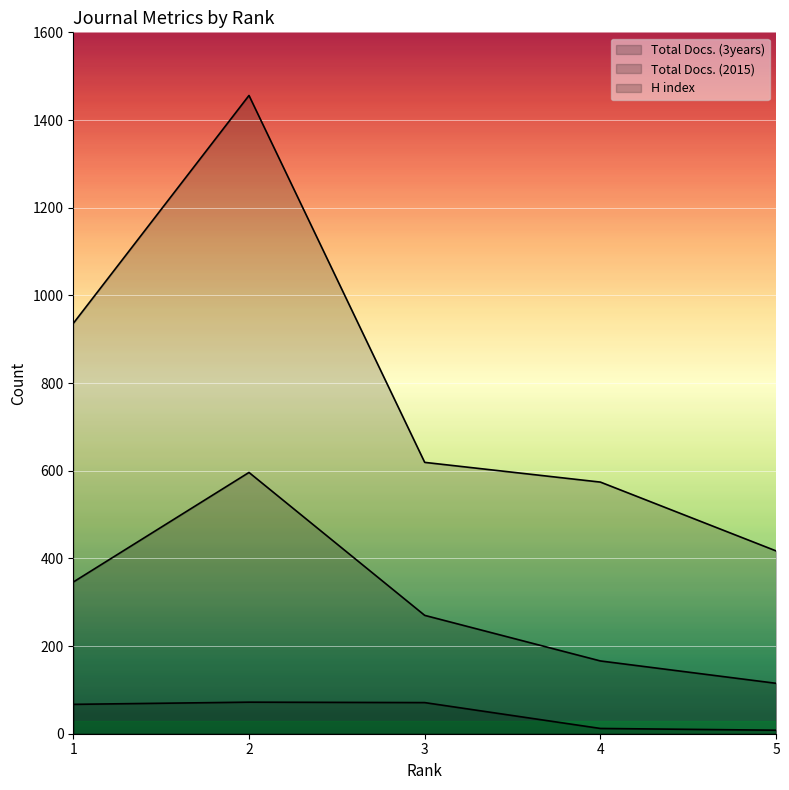

Reading right to left, transcribe all the data shown in this chart.

H index: 8	12	71	72	67
Total Docs. (2015): 115	166	270	596	346
Total Docs. (3years): 417	574	619	1456	936